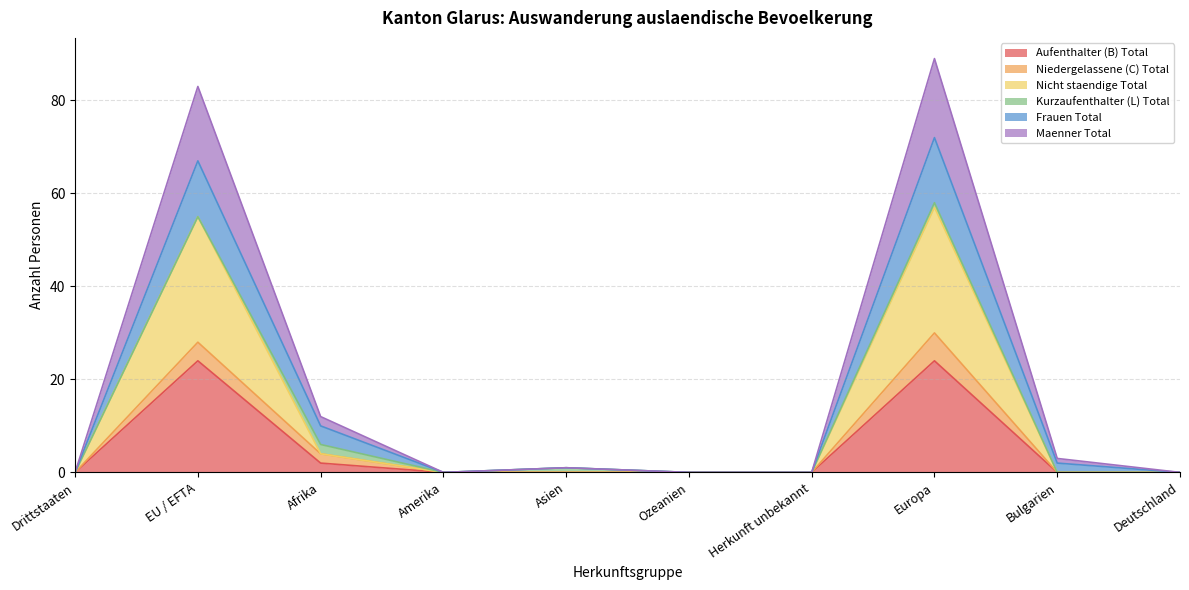

What is the total value across all series at EU / EFTA?

83